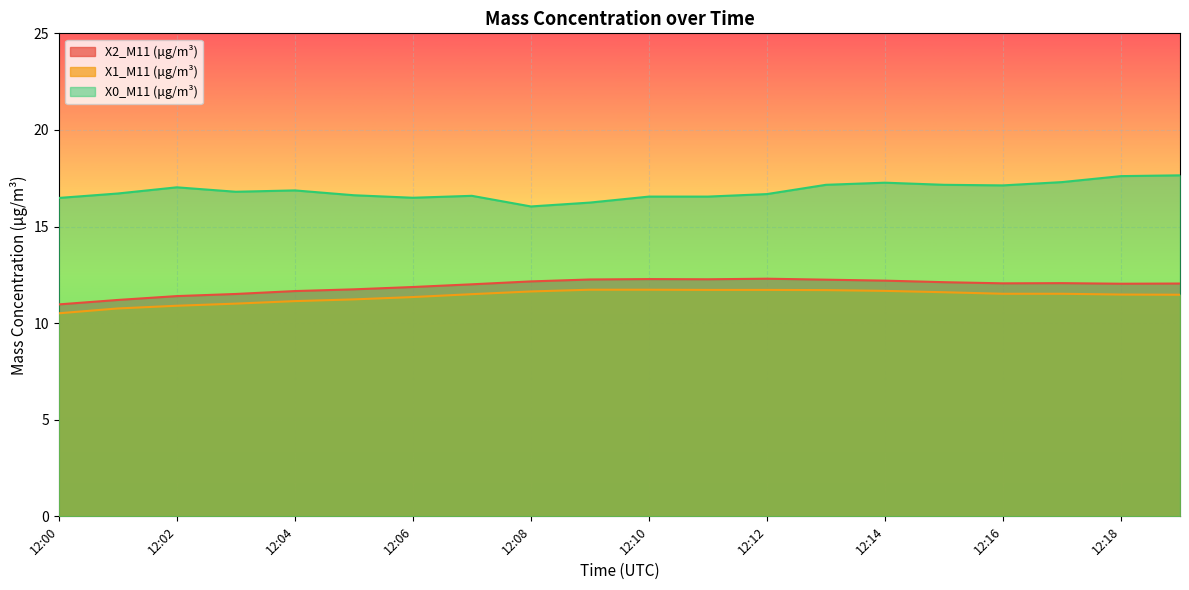

Reading right to left, extract all data points from this chart.

X2_M11 (μg/m³): 12:19=12.1	12:18=12.0	12:17=12.1	12:16=12.1	12:15=12.1	12:14=12.2	12:13=12.2	12:12=12.3	12:11=12.3	12:10=12.3	12:09=12.3	12:08=12.2	12:07=12.0	12:06=11.9	12:05=11.8	12:04=11.7	12:03=11.5	12:02=11.4	12:01=11.2	12:00=11.0
X1_M11 (μg/m³): 12:19=11.5	12:18=11.5	12:17=11.5	12:16=11.5	12:15=11.6	12:14=11.7	12:13=11.7	12:12=11.7	12:11=11.7	12:10=11.7	12:09=11.7	12:08=11.6	12:07=11.5	12:06=11.3	12:05=11.2	12:04=11.1	12:03=11.0	12:02=10.9	12:01=10.8	12:00=10.5
X0_M11 (μg/m³): 12:19=17.6	12:18=17.6	12:17=17.3	12:16=17.1	12:15=17.2	12:14=17.3	12:13=17.2	12:12=16.7	12:11=16.6	12:10=16.6	12:09=16.2	12:08=16.0	12:07=16.6	12:06=16.5	12:05=16.6	12:04=16.9	12:03=16.8	12:02=17.0	12:01=16.7	12:00=16.5